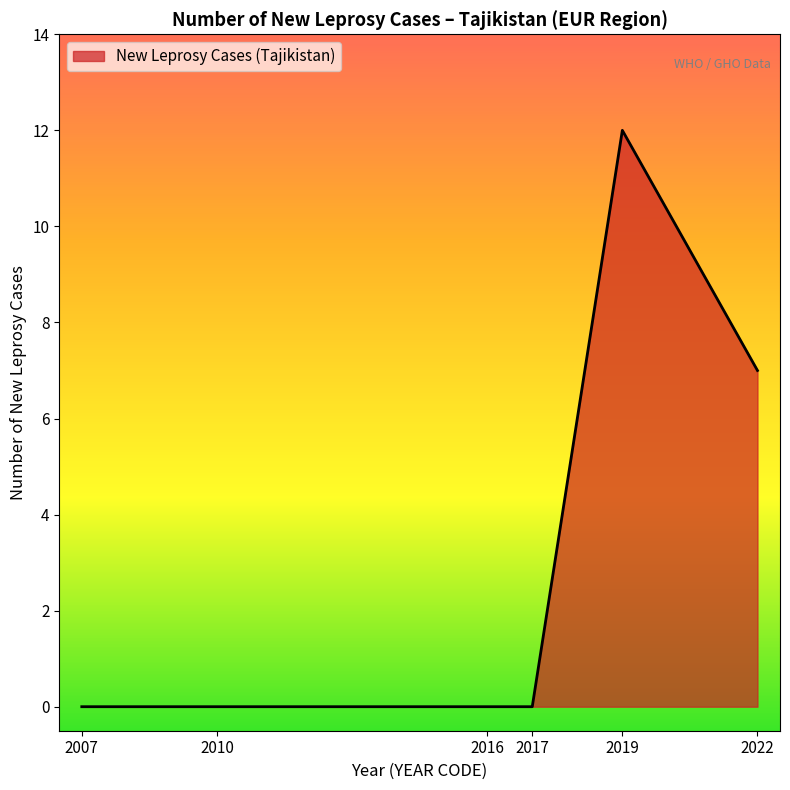

The chart shows a value of 12 at 2019. True or false?

True